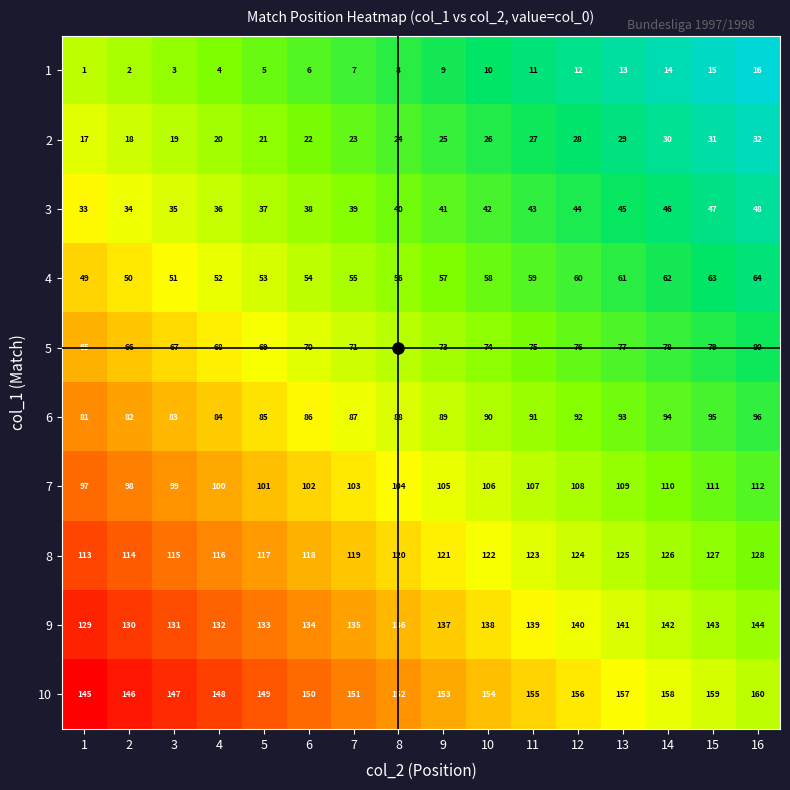

What is the sum of all 6 values?

1416